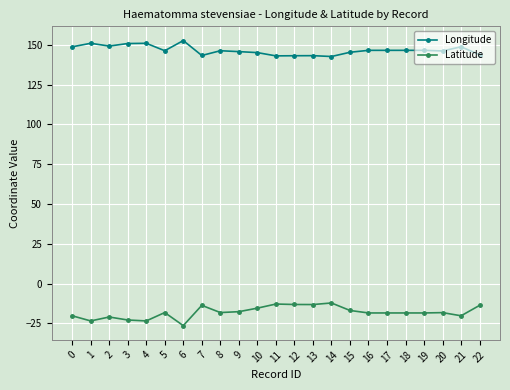

True or false: Latitude has more than 1 points higher than both neighbors.

True